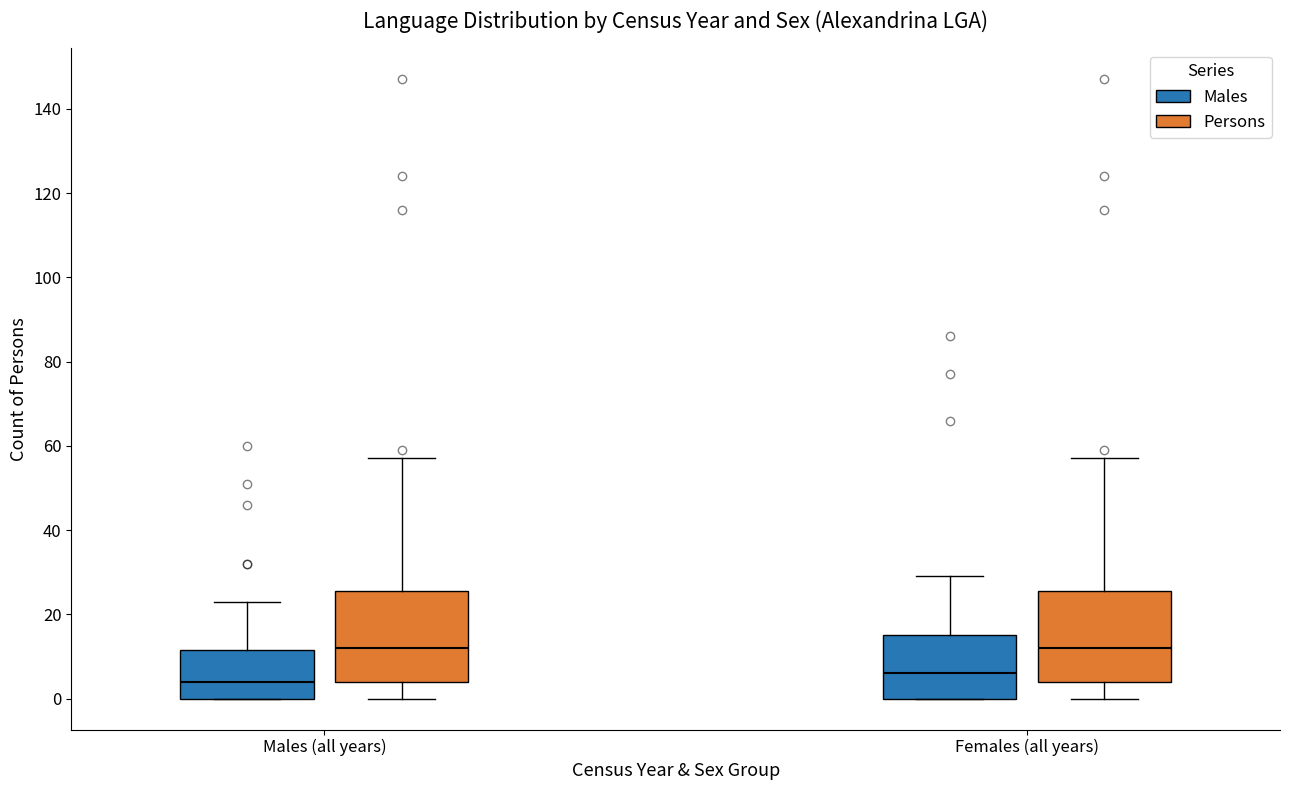

Reading left to right, read every box against the y-axis: the position of its median line, the range the box covers, and the ends of its whiskers. The values are not printed on the chart, so give them approximately, as read against the axis.

Males (all years) (Males): median 4, box 0 to 12, whiskers 0 to 24
Males (all years) (Persons): median 12, box 4 to 26, whiskers 0 to 58
Females (all years) (Males): median 6, box 0 to 16, whiskers 0 to 30
Females (all years) (Persons): median 12, box 4 to 26, whiskers 0 to 58